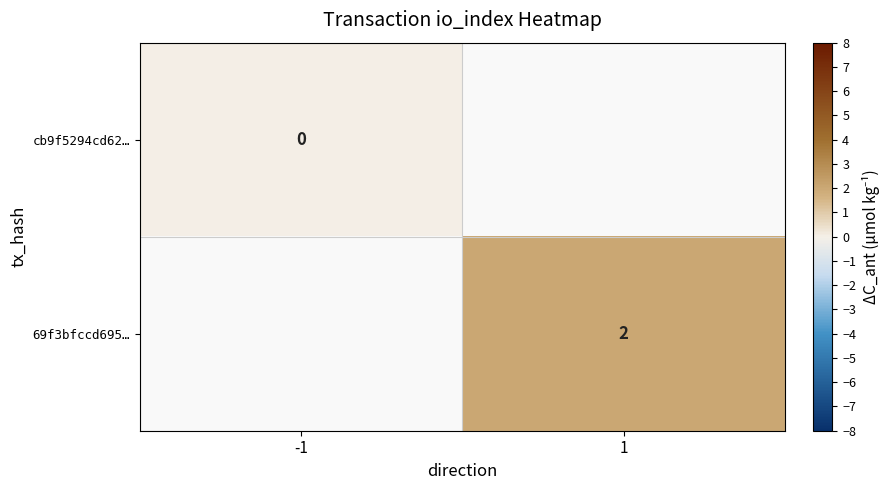

The 69f3bfccd695… series shows 2 at 1. True or false?

True